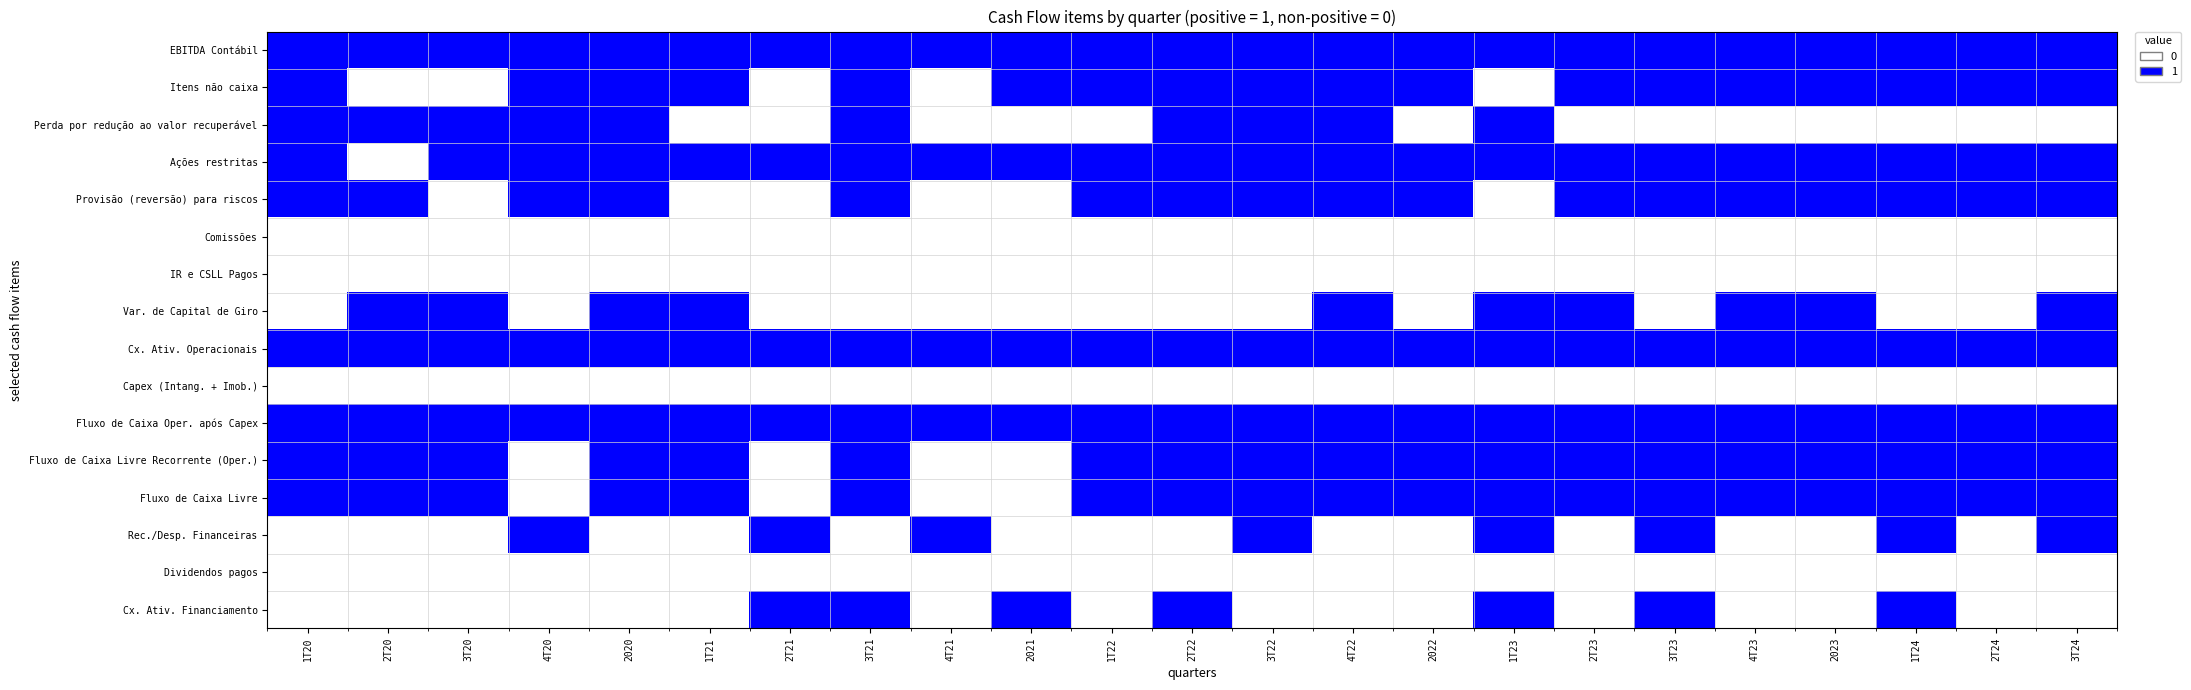

What is the greatest value displayed?

1